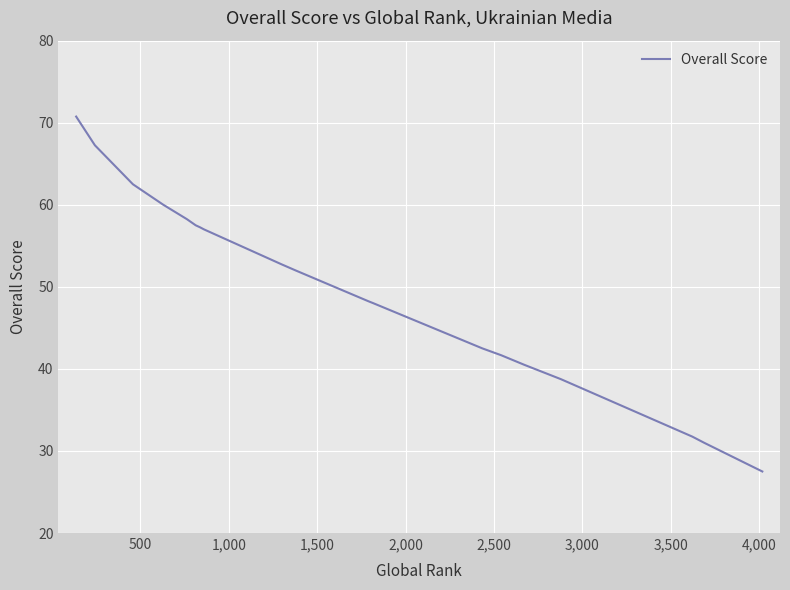

What is the maximum value shown in the chart?

70.8